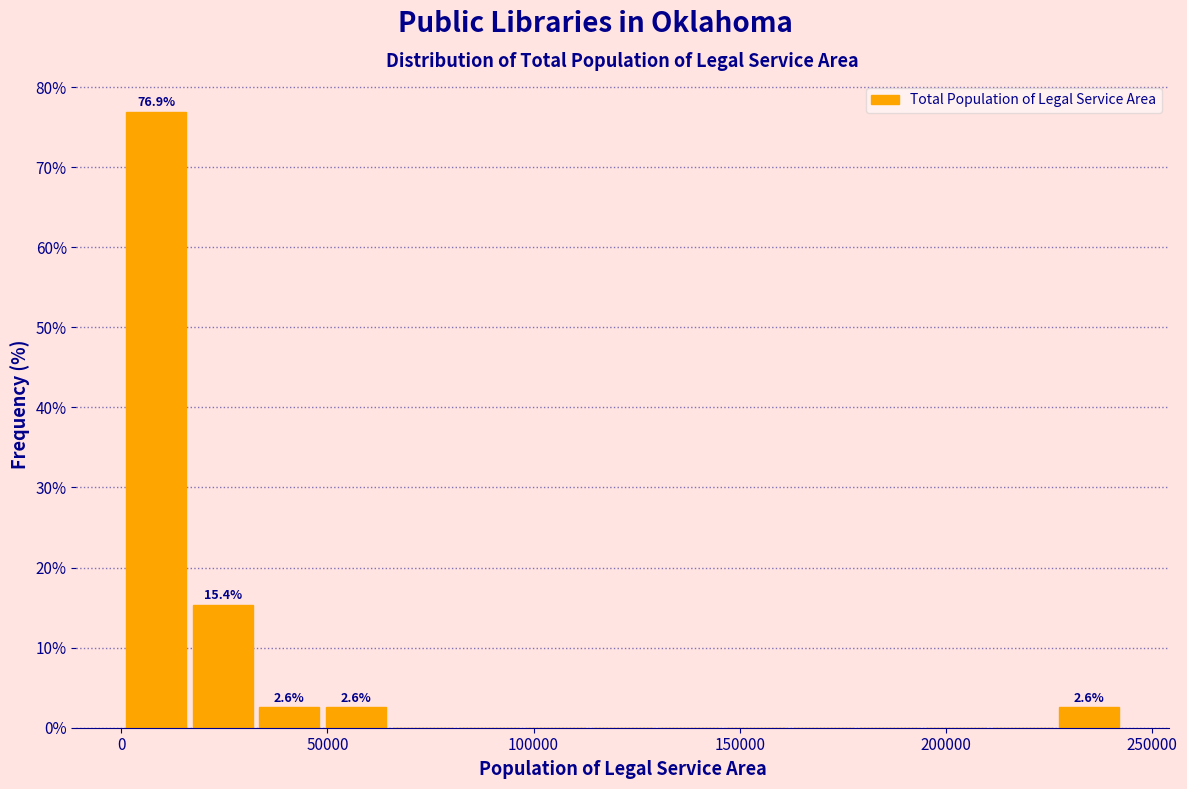

Read against the x-axis, roughly where is the centre of the tallest bar?

10000